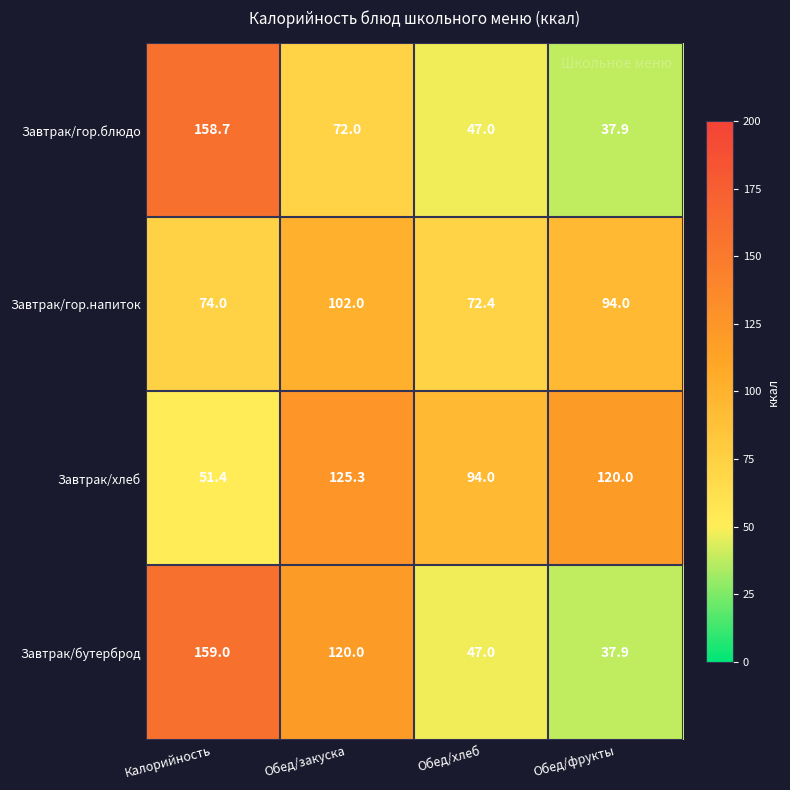

What is the difference between the second highest and minimum values in the Завтрак/гор.напиток series?

21.6